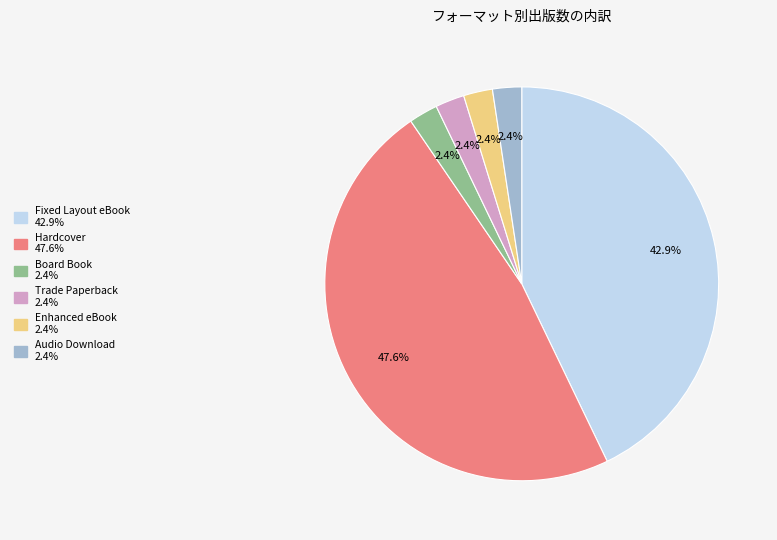

True or false: Hardcover accounts for 48% of the total.

True